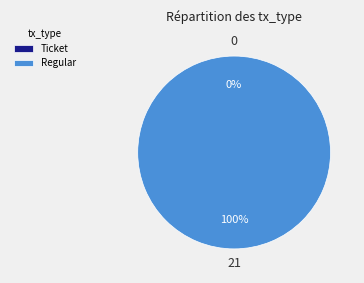

How many segments does this pie chart have?

2